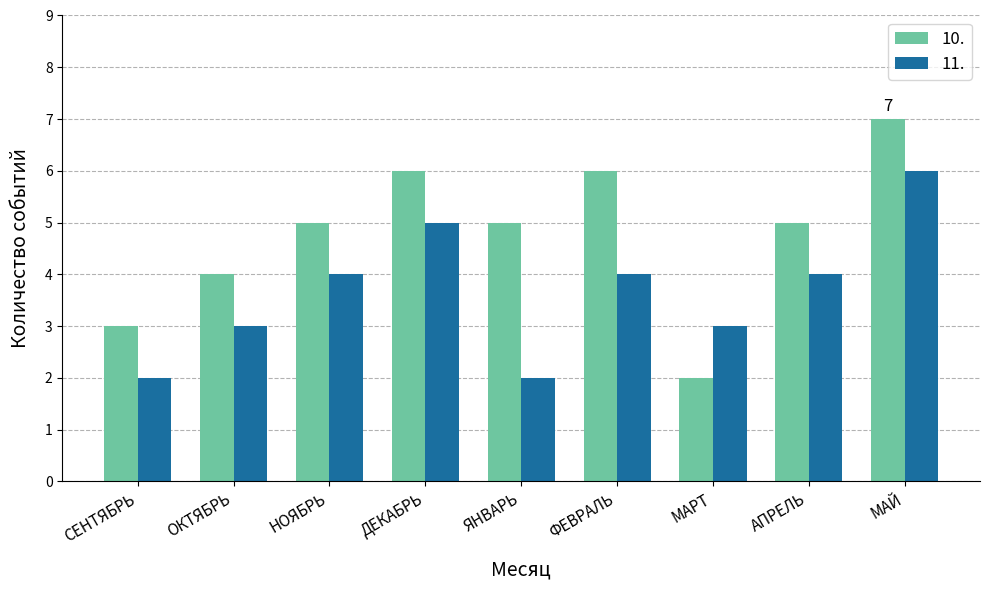

Does the chart contain stacked bars?

No